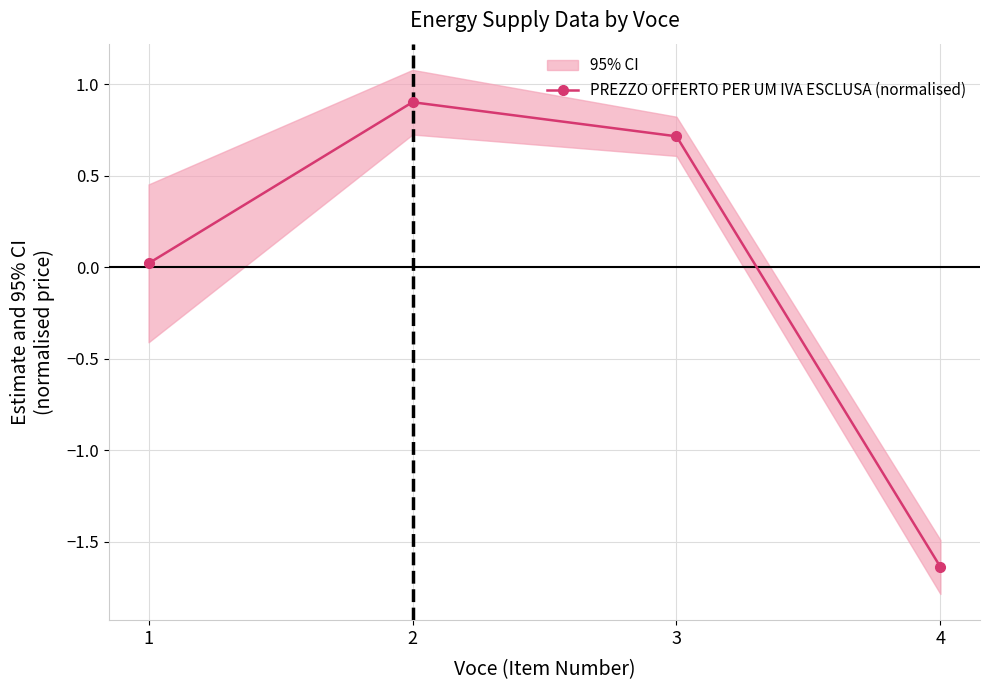

What is the greatest value displayed?

0.9